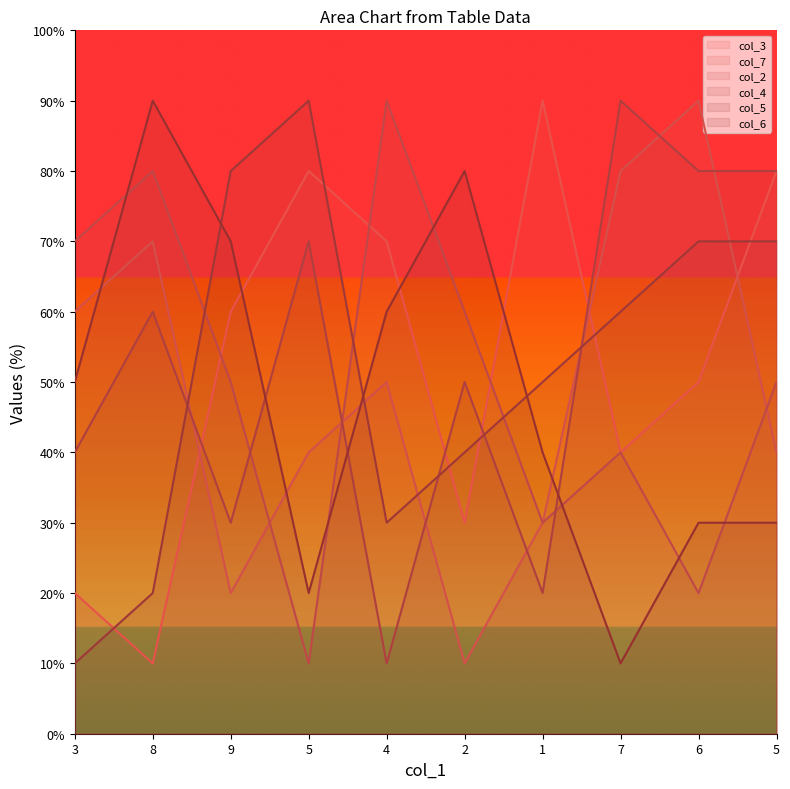

Which has a higher value, 5 or 9?

5